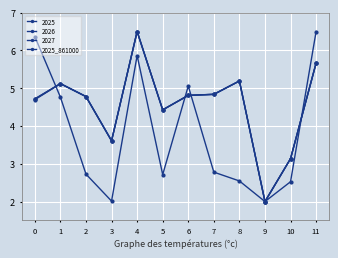

Which category has the highest value across all series?

11